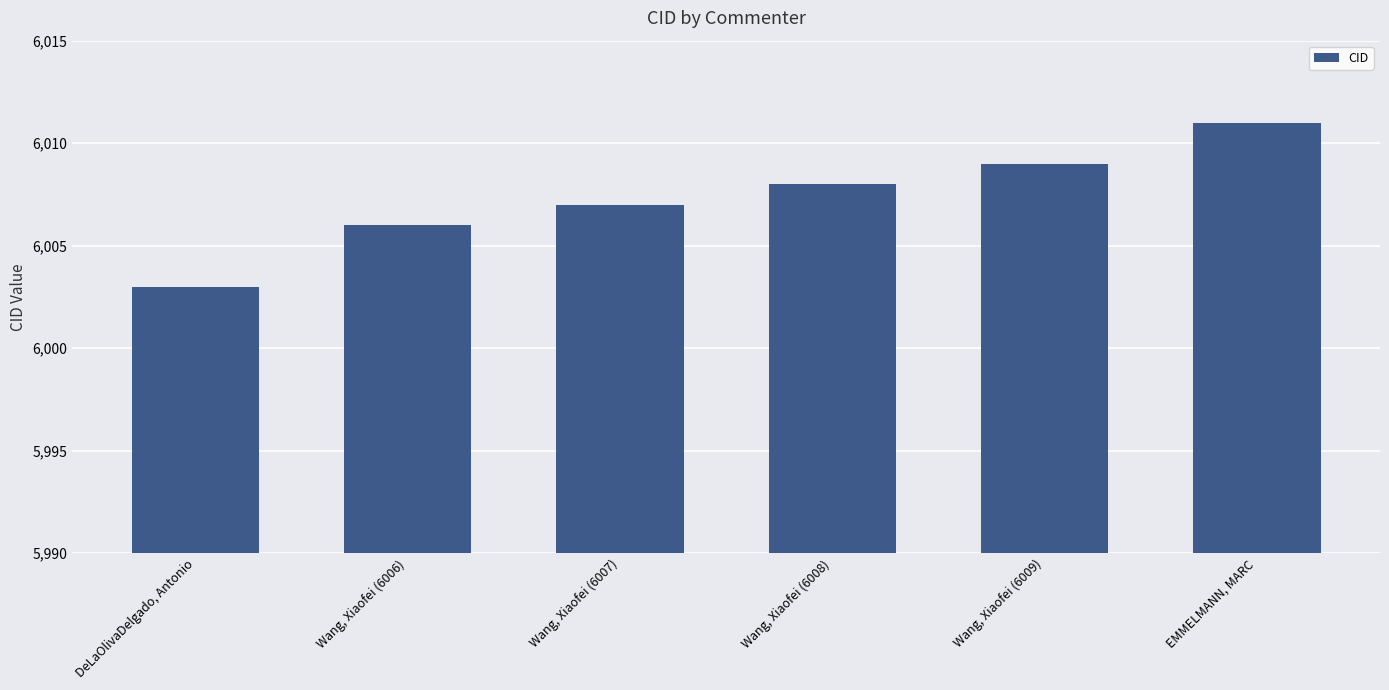

Does the chart contain stacked bars?

No